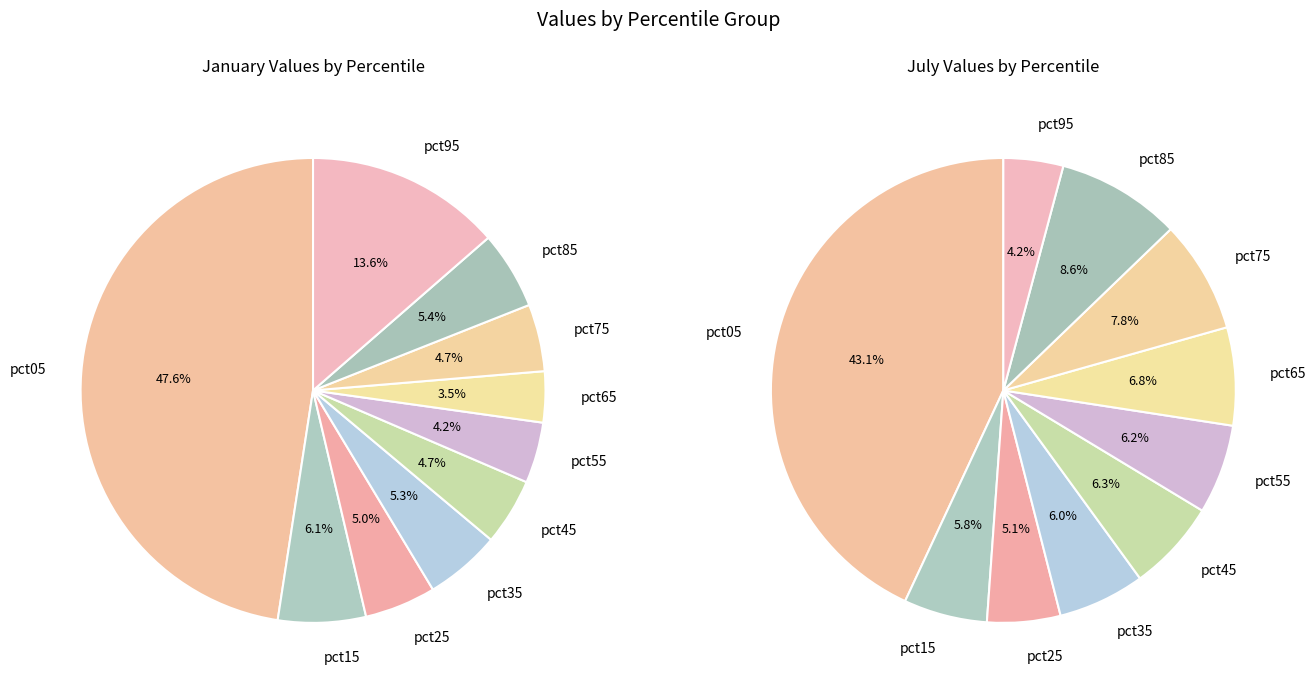

Is the sum of 8 and 6 greater than half?

No